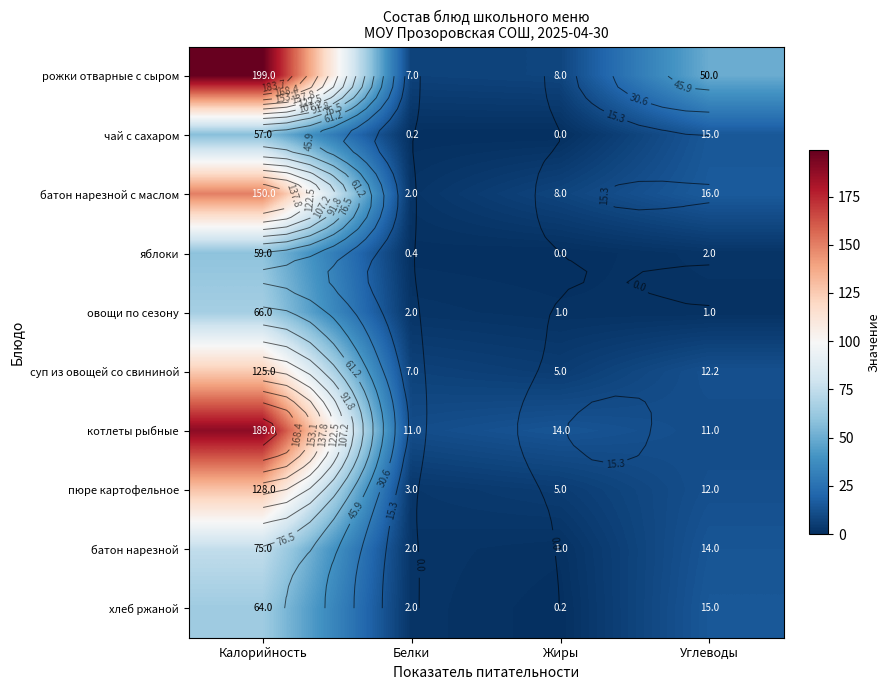

What is the sum of all яблоки values?

61.4